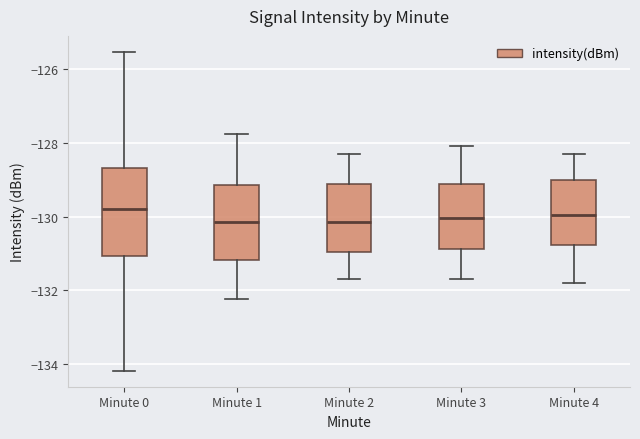

Comparing the boxes themselves (not the whiskers), which one is the tallest?

Minute 0